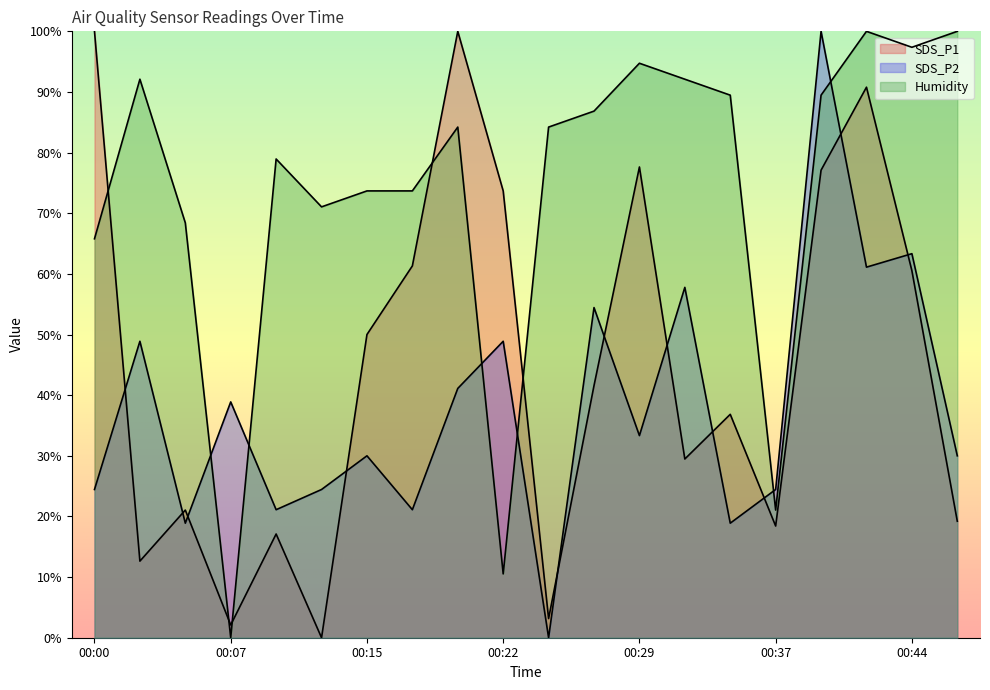

What is the difference between the second highest and minimum values in the SDS_P2 series?

63.3